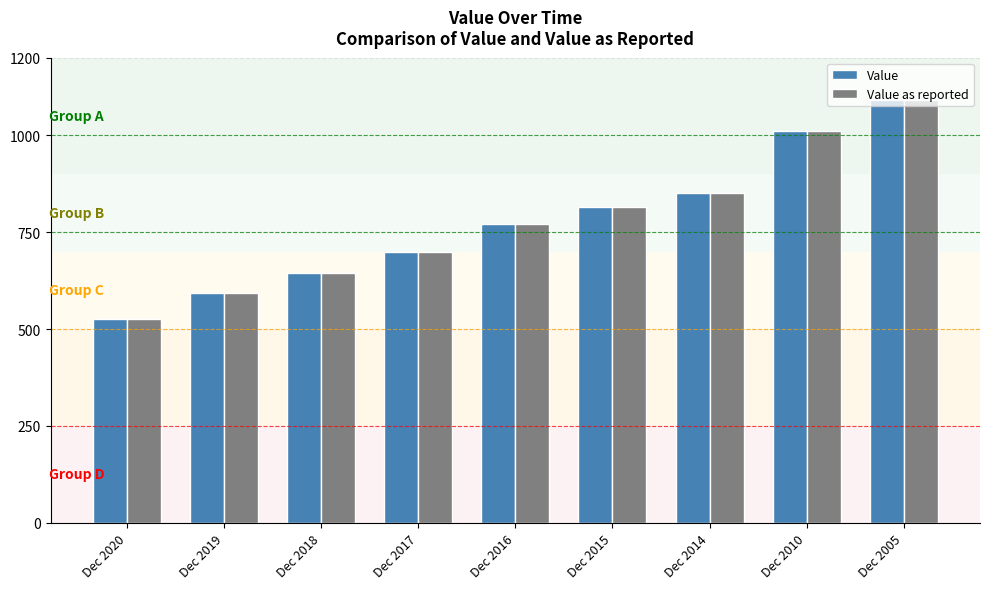

Rank the categories by Value as reported value from highest to lowest.

Dec 2005, Dec 2010, Dec 2014, Dec 2015, Dec 2016, Dec 2017, Dec 2018, Dec 2019, Dec 2020